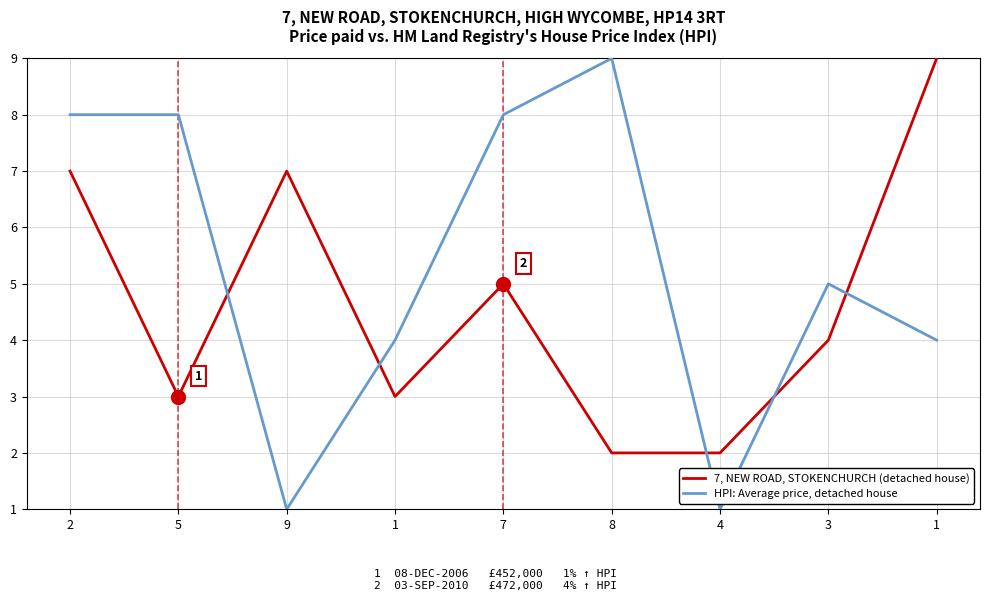

Reading left to right, what are all the values shown in this chart?

7, NEW ROAD, STOKENCHURCH (detached house): 7	3	7	3	5	2	2	4	9
HPI: Average price, detached house: 8	8	1	4	8	9	1	5	4